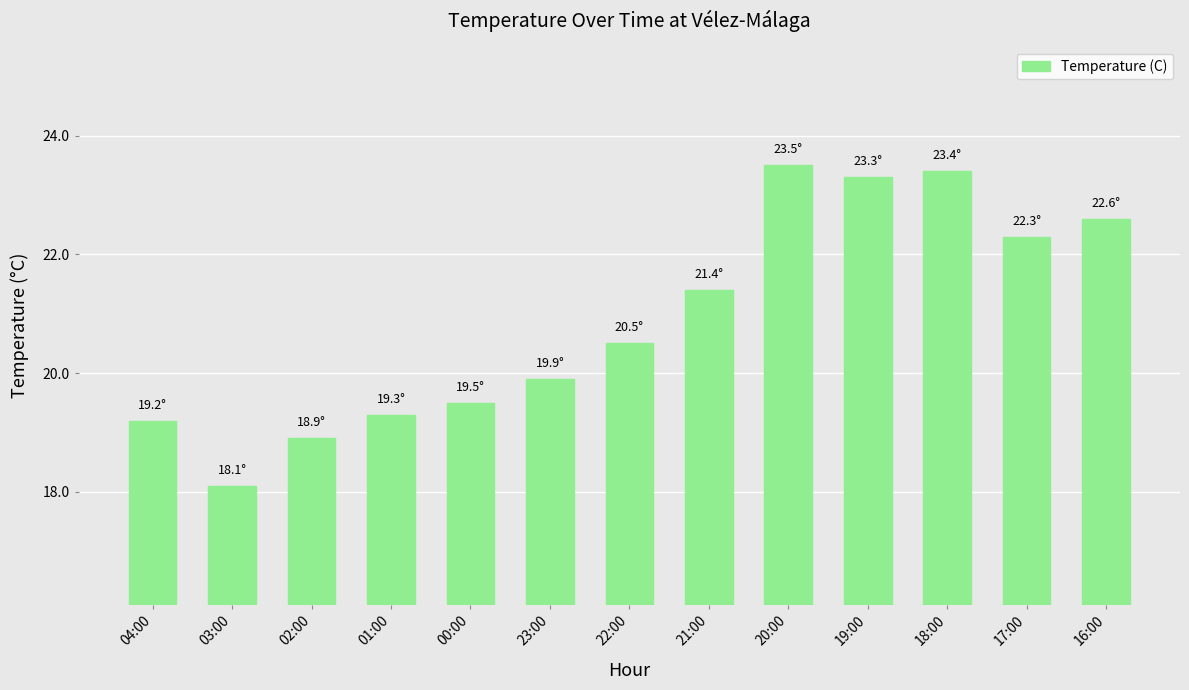

Are the bars horizontal?

No